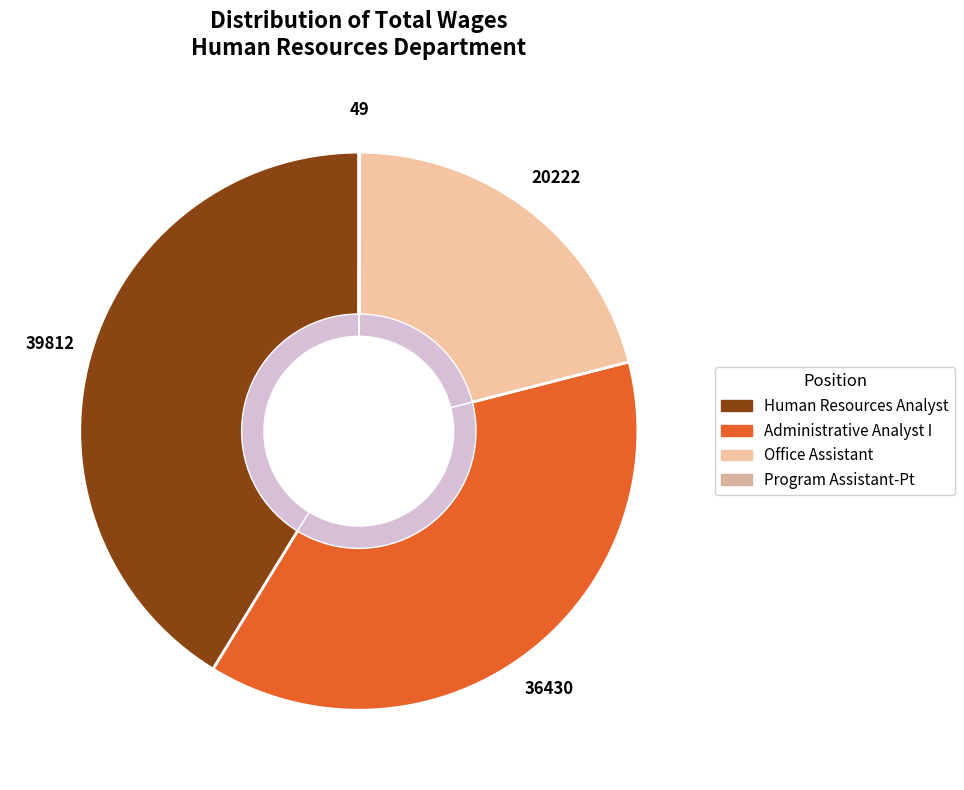

To the nearest percent, what is the difference between the Office Assistant and Administrative Analyst I slice percentages?

17%